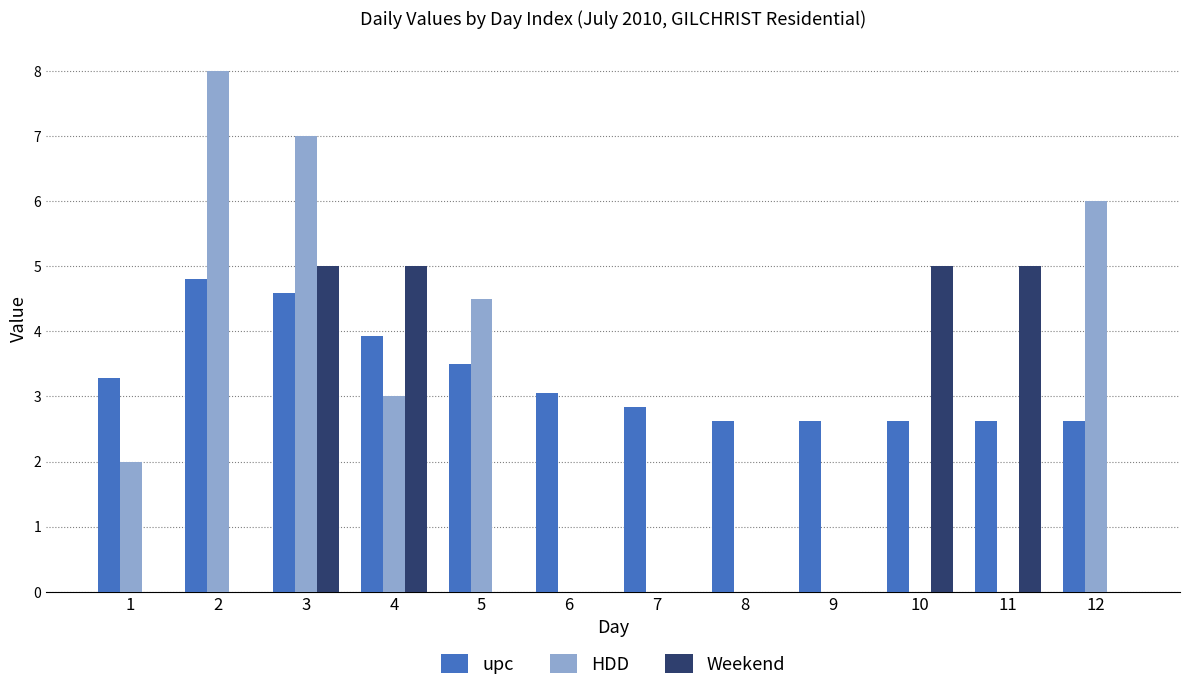

The Weekend series shows 5.0 at 3. True or false?

True